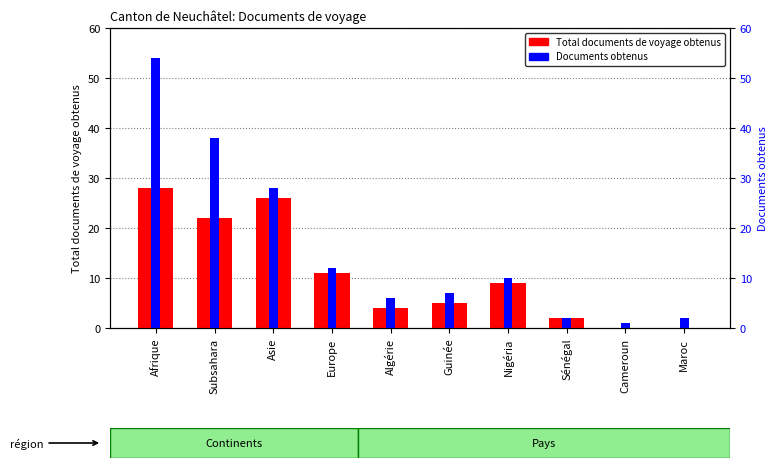

What is the maximum value shown in the chart?

54